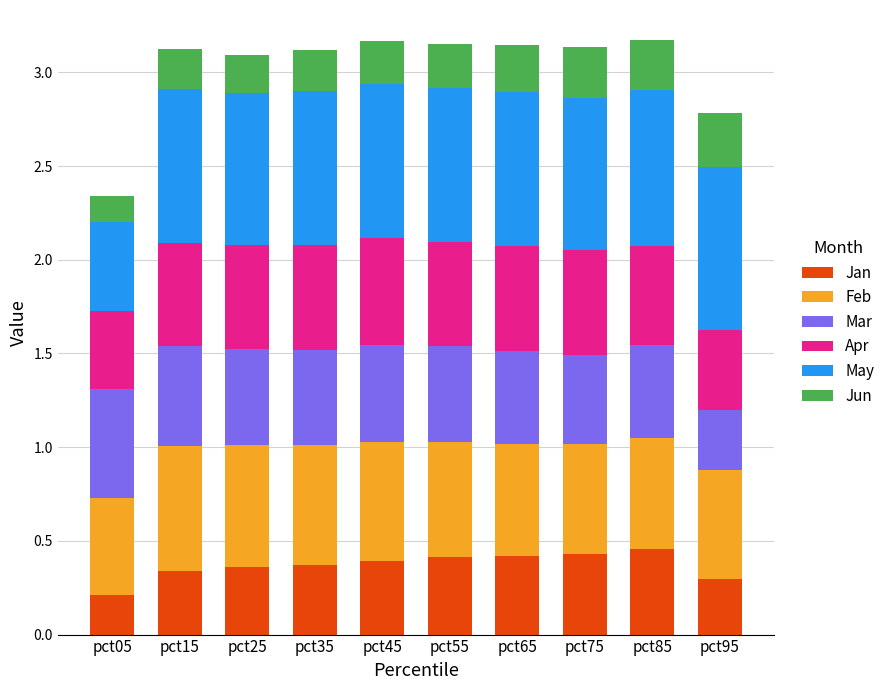

What are all the series names shown in the legend?

Jan, Feb, Mar, Apr, May, Jun